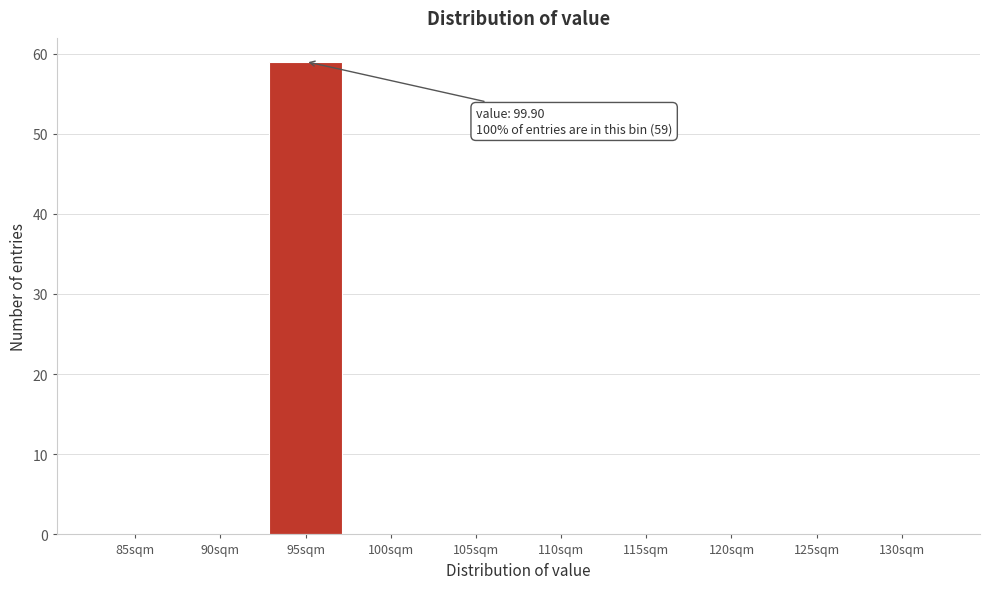

Reading left to right, extract all data points from this chart.

85sqm=0	90sqm=0	95sqm=59	100sqm=0	105sqm=0	110sqm=0	115sqm=0	120sqm=0	125sqm=0	130sqm=0